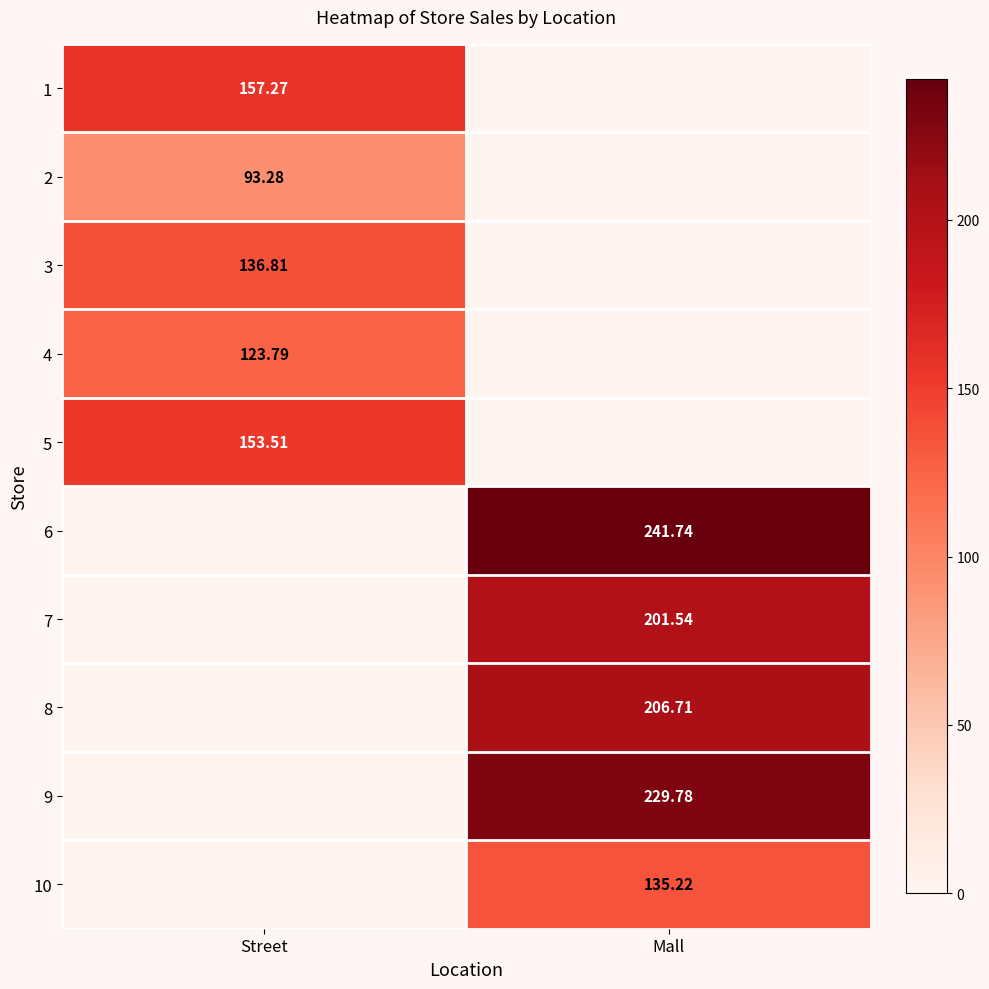

At which category is the sum across all series the highest?

Mall